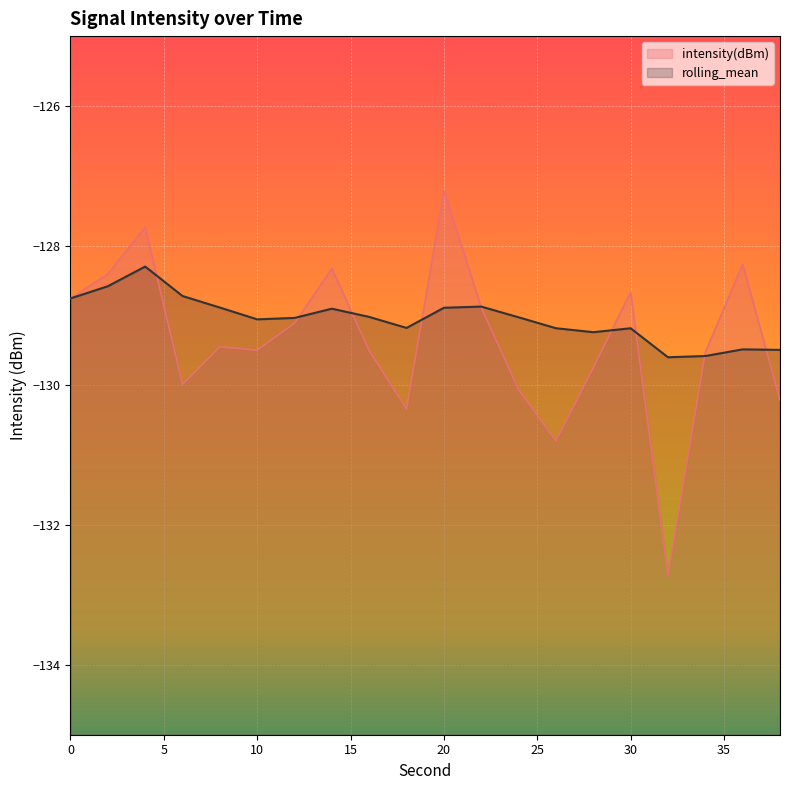

The value of intensity(dBm) at 20 is -174.8. True or false?

False